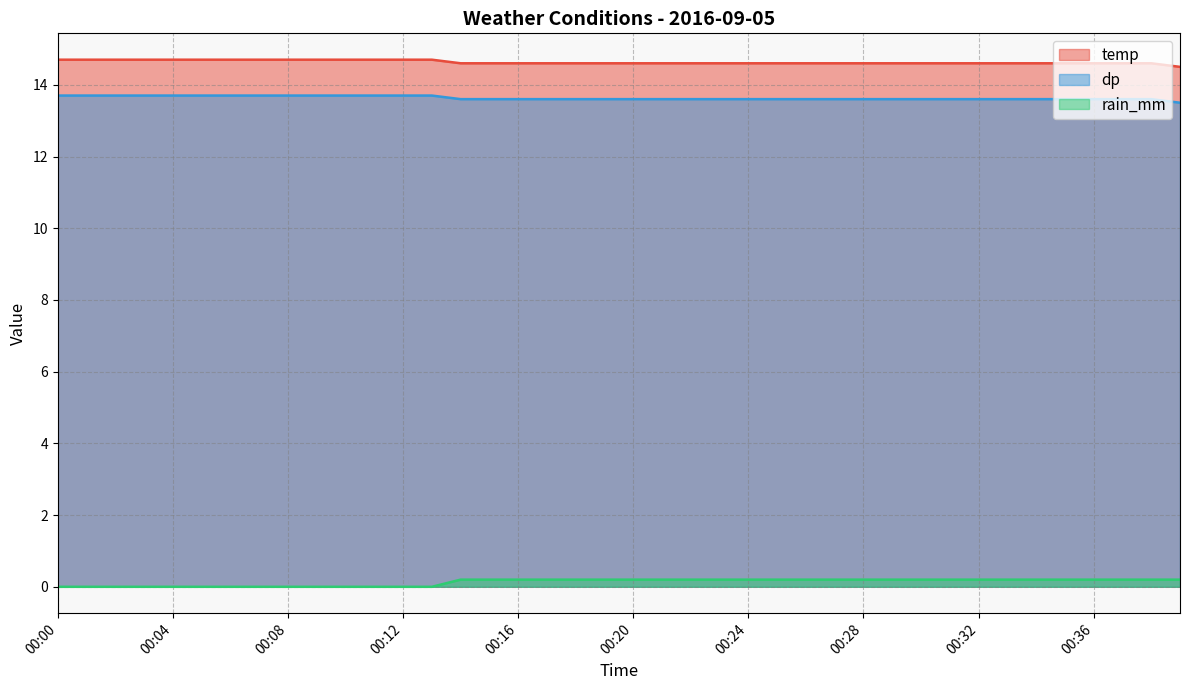

What is the average value of the dp series?

13.6